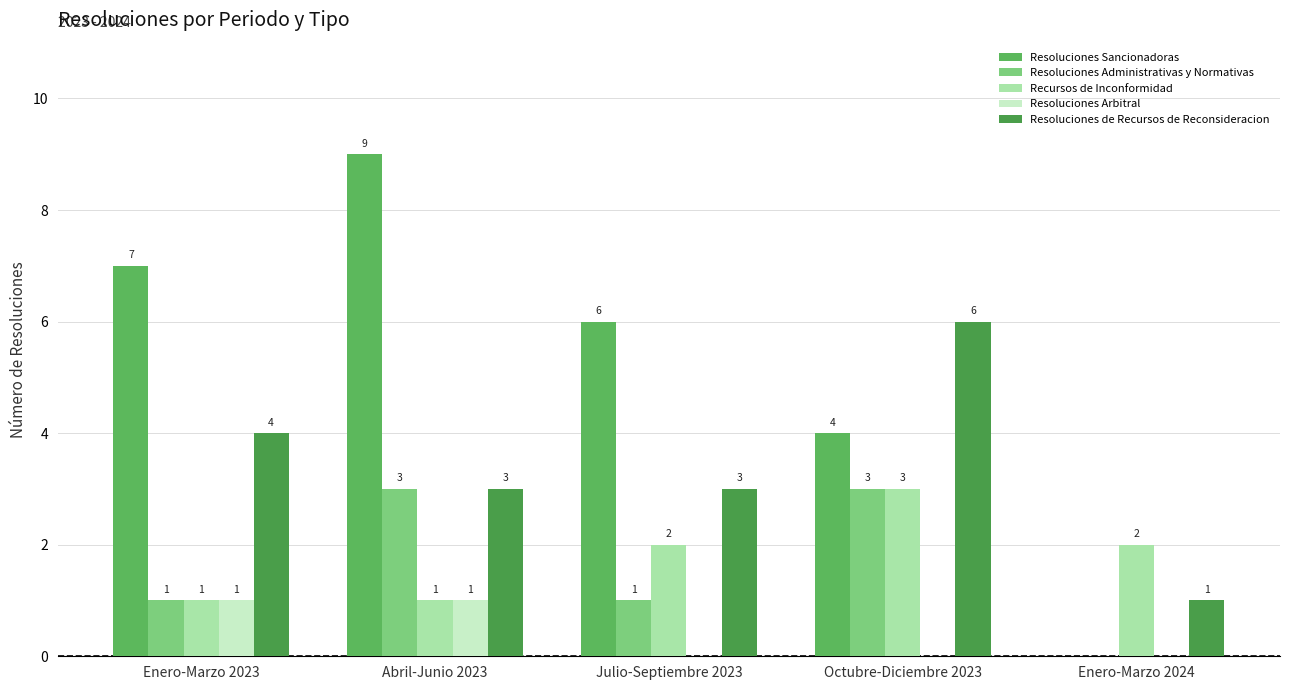

Reading right to left, list all the values displayed in this chart.

Resoluciones Sancionadoras: Enero-Marzo 2024=0	Octubre-Diciembre 2023=4	Julio-Septiembre 2023=6	Abril-Junio 2023=9	Enero-Marzo 2023=7
Resoluciones Administrativas y Normativas: Enero-Marzo 2024=0	Octubre-Diciembre 2023=3	Julio-Septiembre 2023=1	Abril-Junio 2023=3	Enero-Marzo 2023=1
Recursos de Inconformidad: Enero-Marzo 2024=2	Octubre-Diciembre 2023=3	Julio-Septiembre 2023=2	Abril-Junio 2023=1	Enero-Marzo 2023=1
Resoluciones Arbitral: Enero-Marzo 2024=0	Octubre-Diciembre 2023=0	Julio-Septiembre 2023=0	Abril-Junio 2023=1	Enero-Marzo 2023=1
Resoluciones de Recursos de Reconsideracion: Enero-Marzo 2024=1	Octubre-Diciembre 2023=6	Julio-Septiembre 2023=3	Abril-Junio 2023=3	Enero-Marzo 2023=4